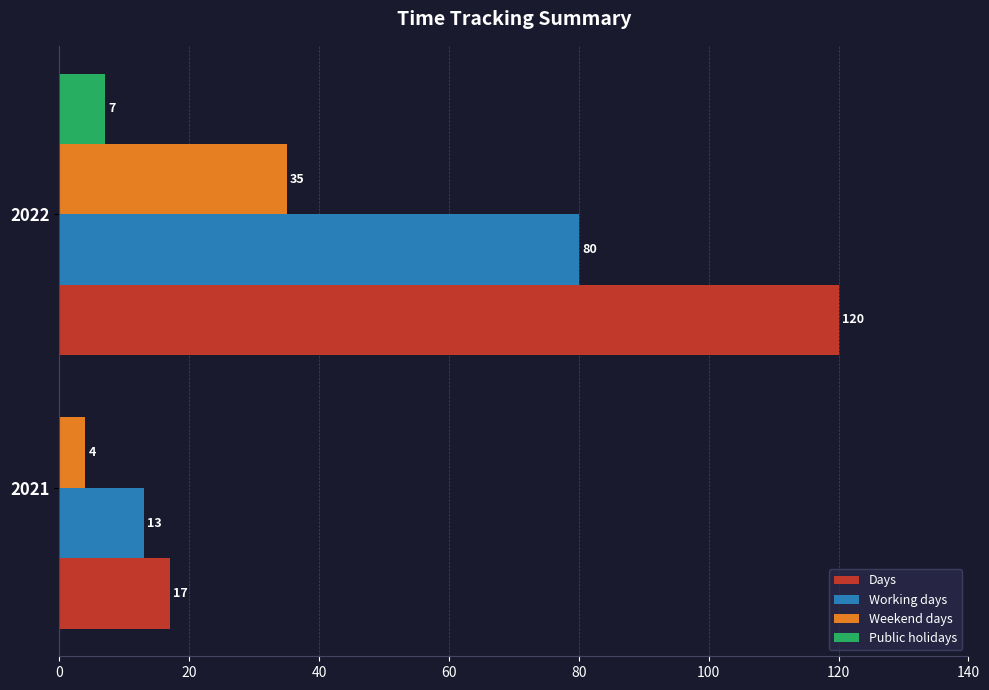

The value of Working days at 2021 is 6. True or false?

False